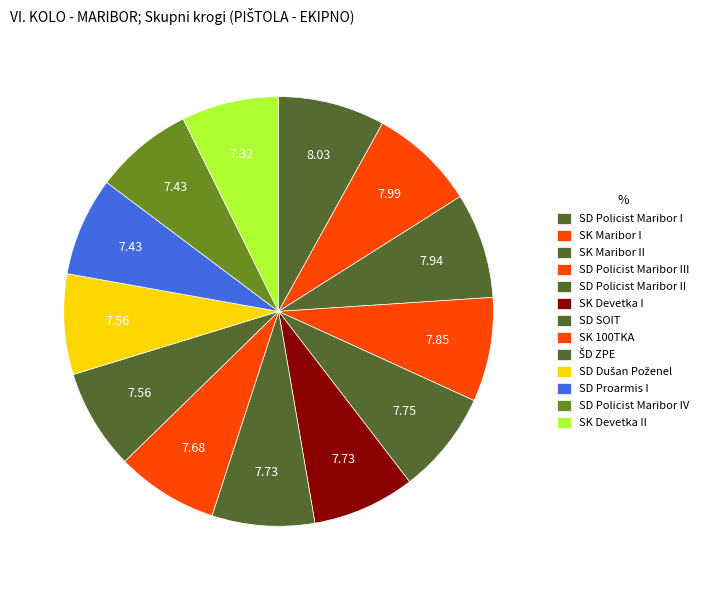

Is the sum of SK 100TKA and SD Policist Maribor III greater than half?

No